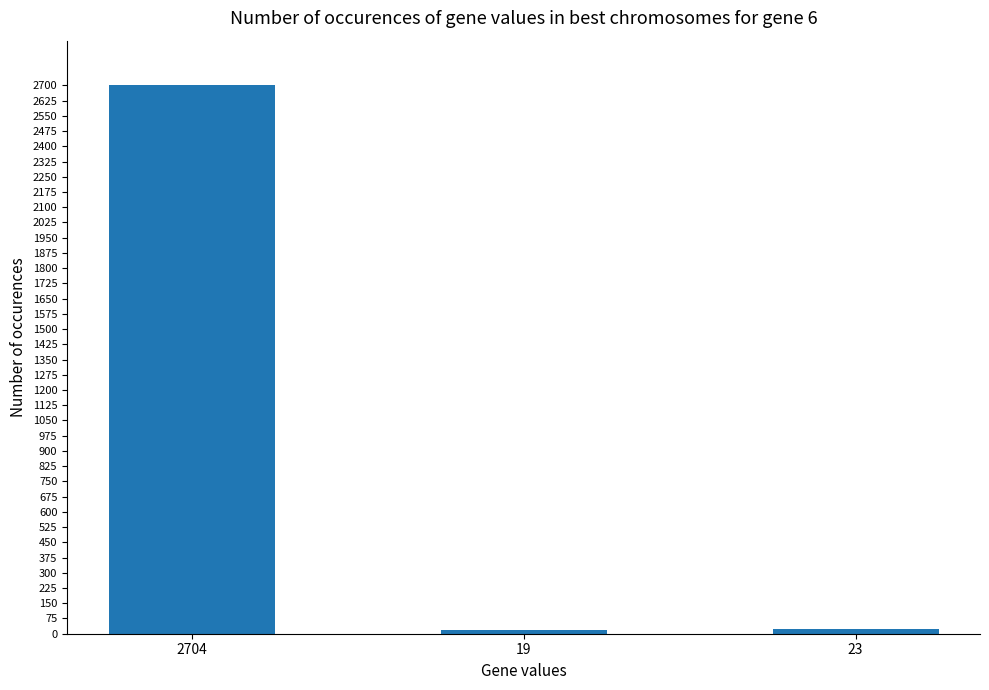

What is the change in value from 2704 to 19?

-2685